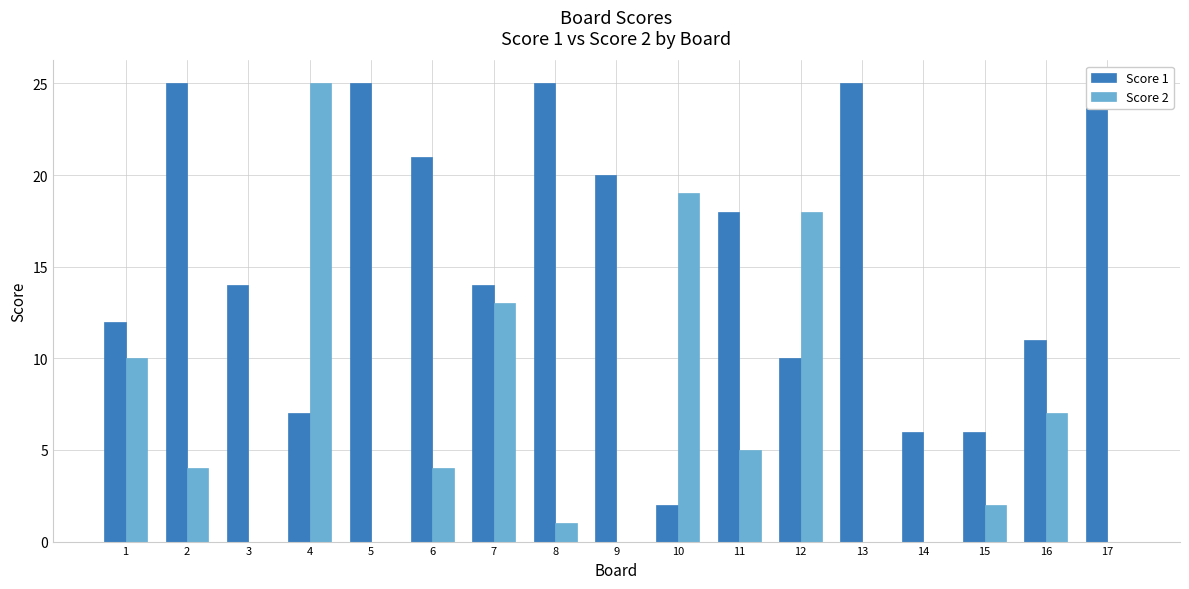

What is the difference between the maximum and minimum values in the Score 1 series?

23